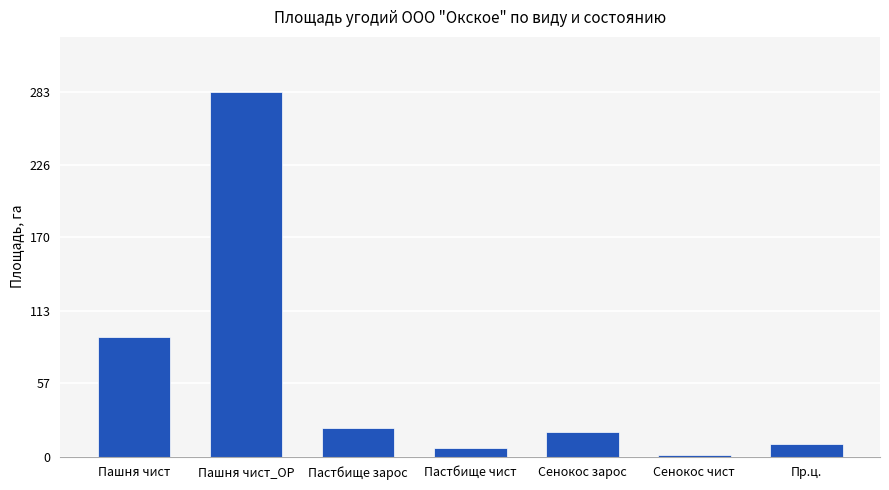

Which label corresponds to the largest value in the chart?

Пашня чист_ОР